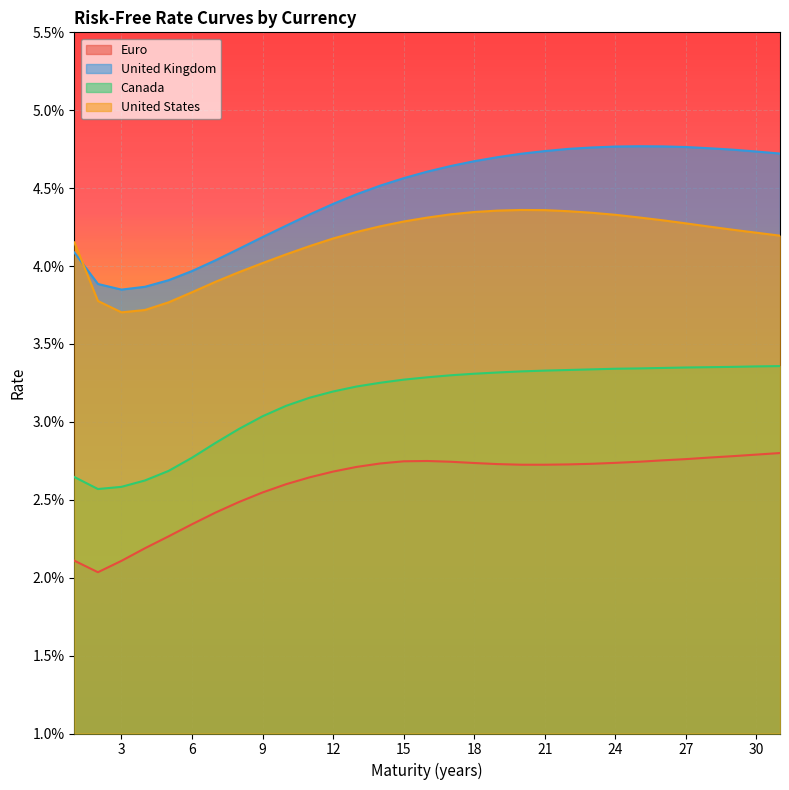

Rank the series by their average value, from lowest to highest.

Euro, Canada, United States, United Kingdom